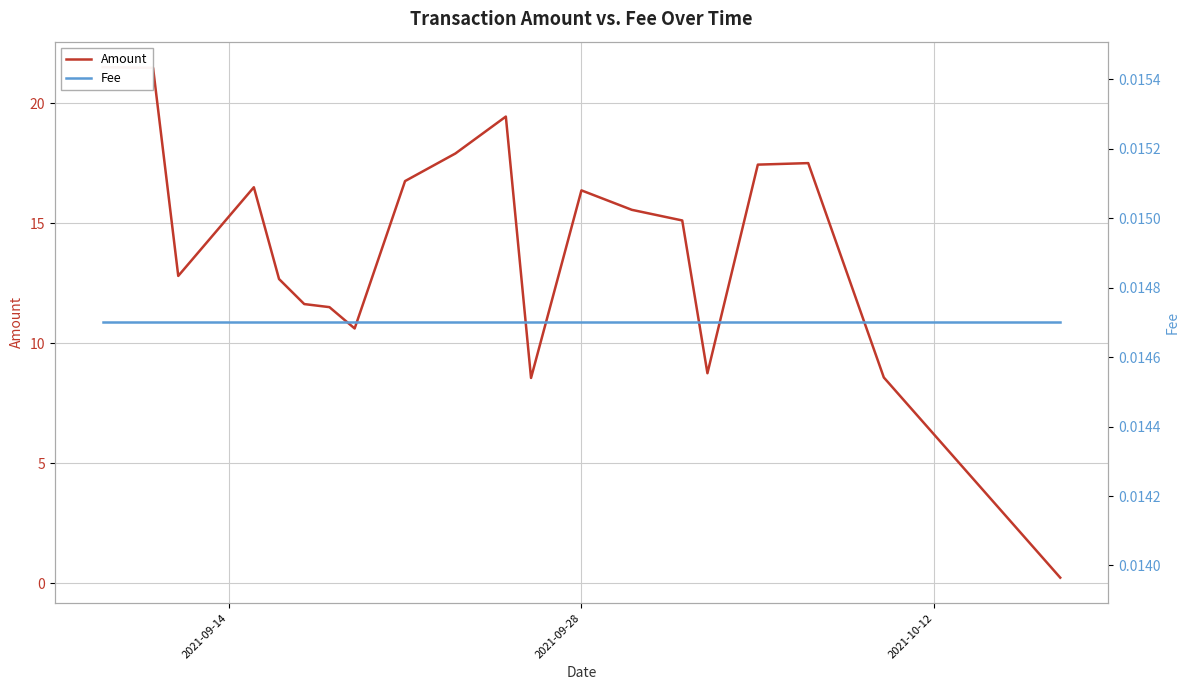

How many series are shown in this chart?

2